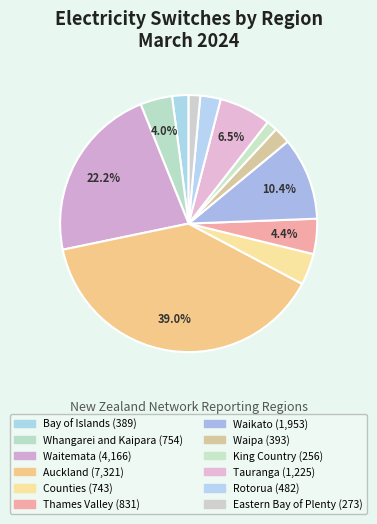

Count the number of slices in the pie.

12